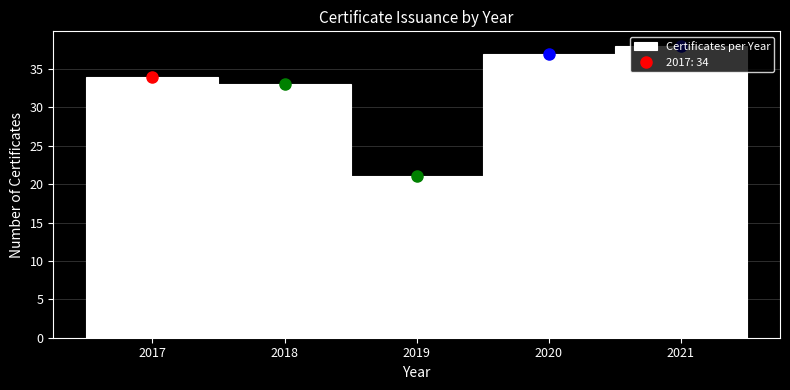

Which range on the x-axis has the tallest bar?

2020.5 to 2021.5